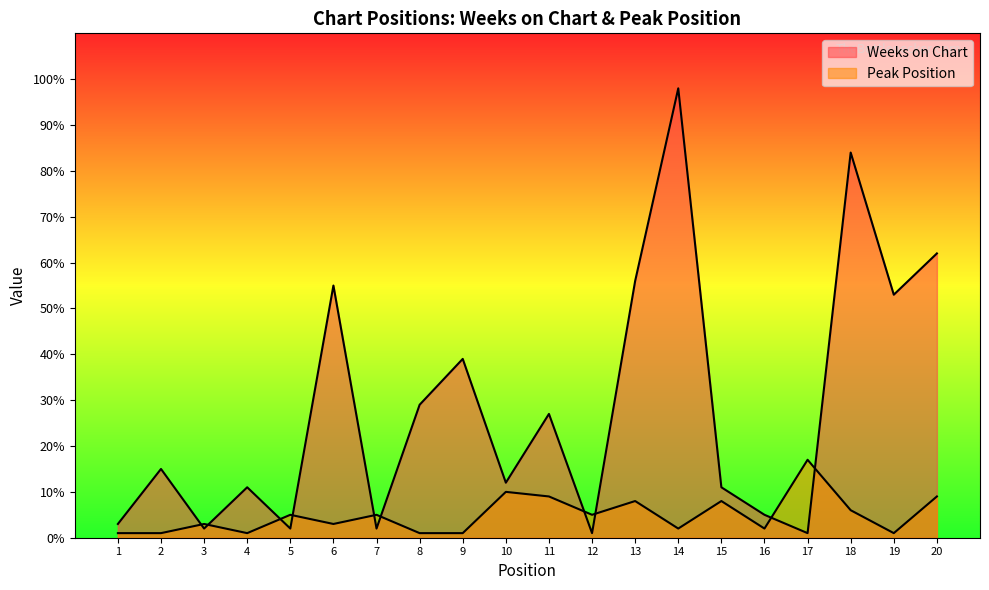

Reading right to left, list all the values displayed in this chart.

Weeks on Chart: 62	53	84	1	5	11	98	56	1	27	12	39	29	2	55	2	11	2	15	3
Peak Position: 9	1	6	17	2	8	2	8	5	9	10	1	1	5	3	5	1	3	1	1